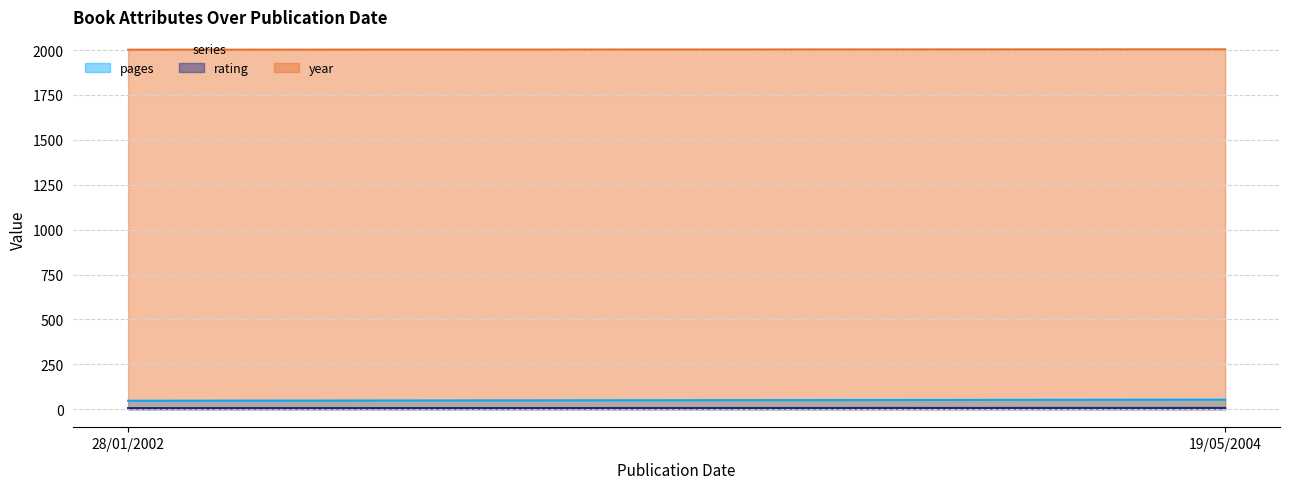

What is the difference between the year values at 28/01/2002 and 19/05/2004?

2